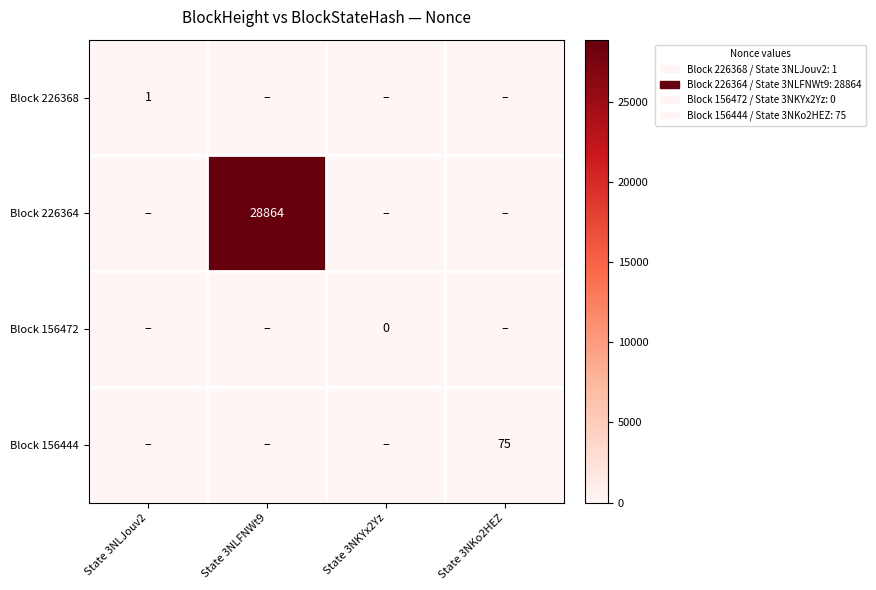

The value of Block 156444 at State 3NKo2HEZ is 75. True or false?

True